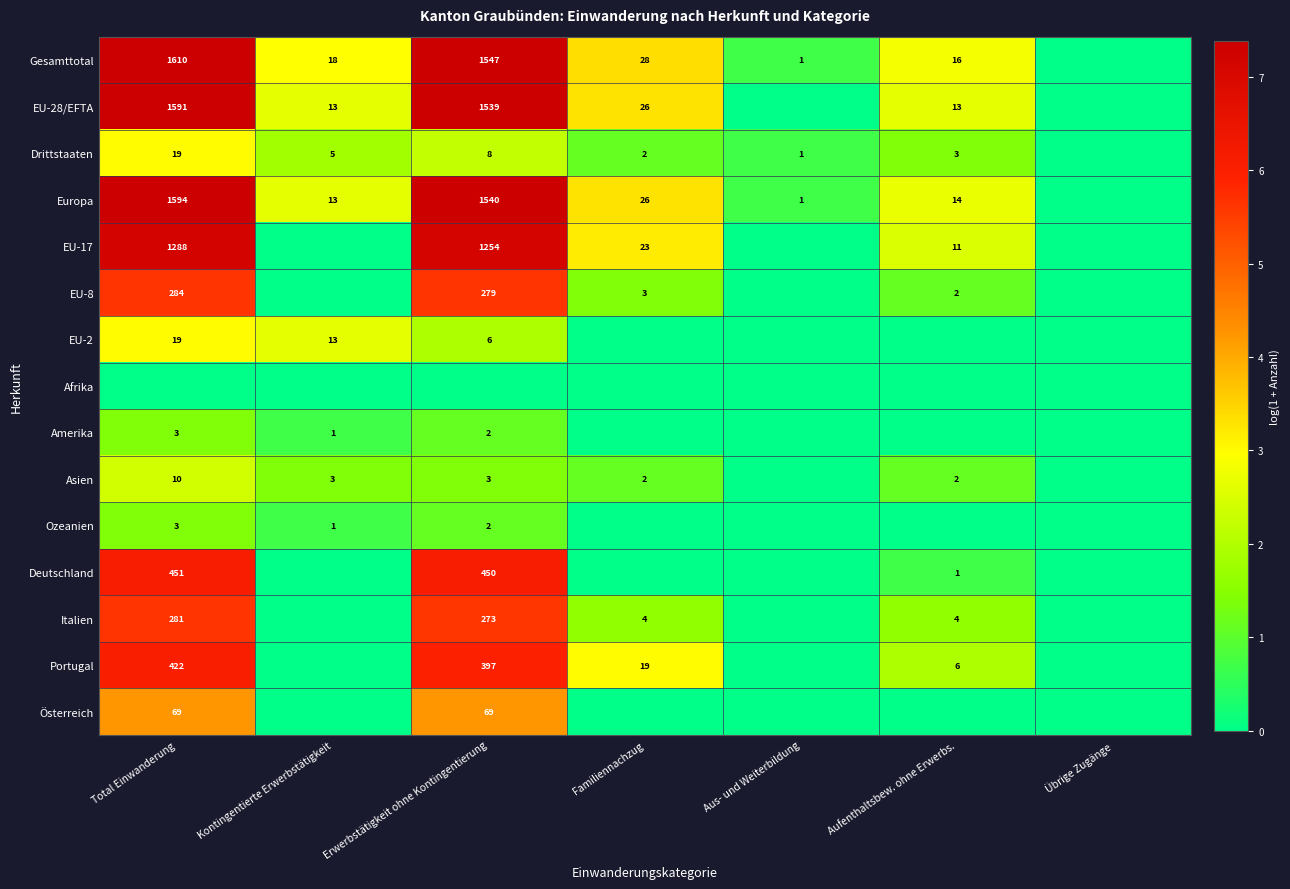

True or false: Amerika has a value of 3 at Erwerbstätigkeit ohne Kontingentierung.

False